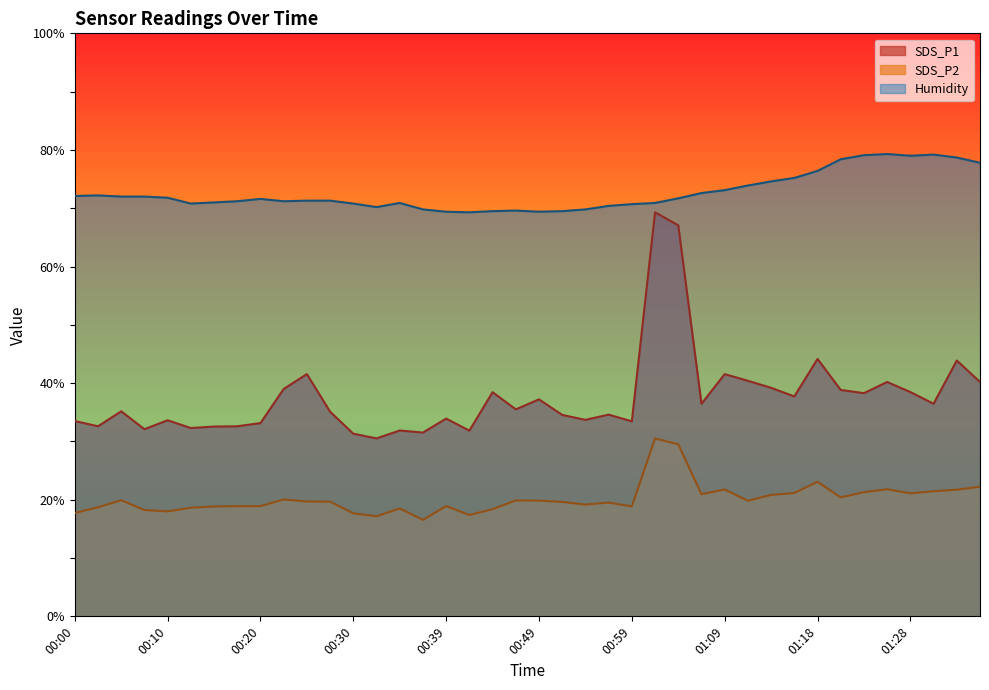

What is the difference between the second highest and second lowest values in the SDS_P1 series?

35.7